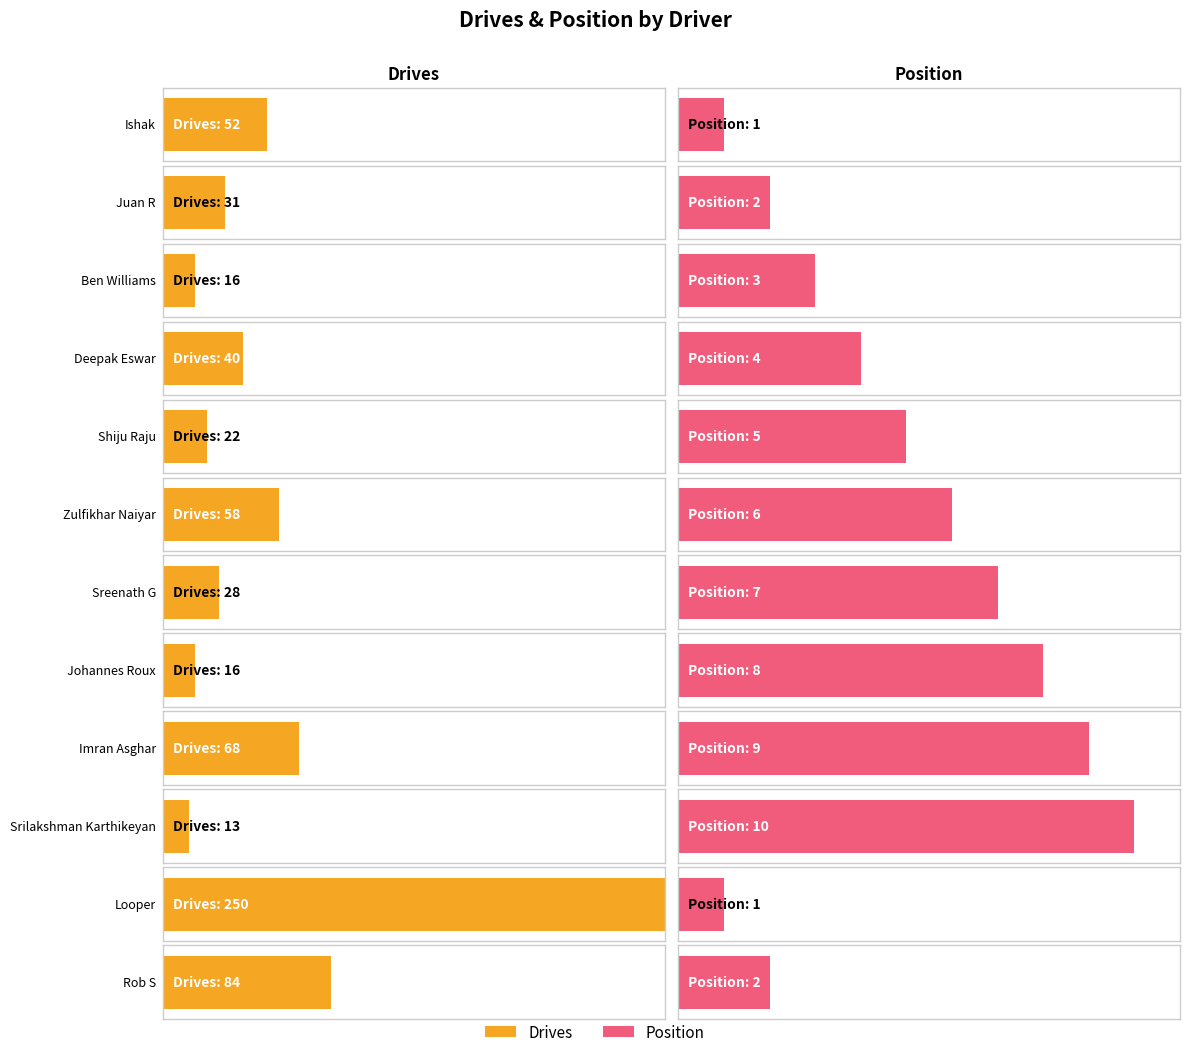

The value of Position at Zulfikhar Naiyar is 8. True or false?

False